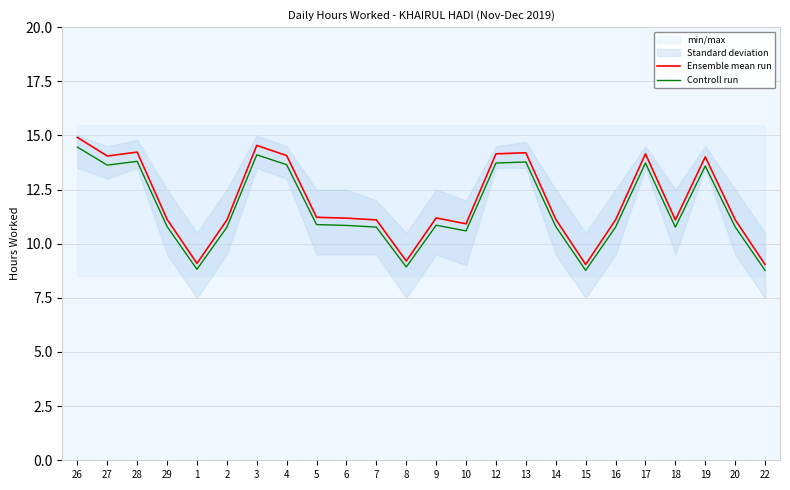

How many lines are shown in the chart?

2